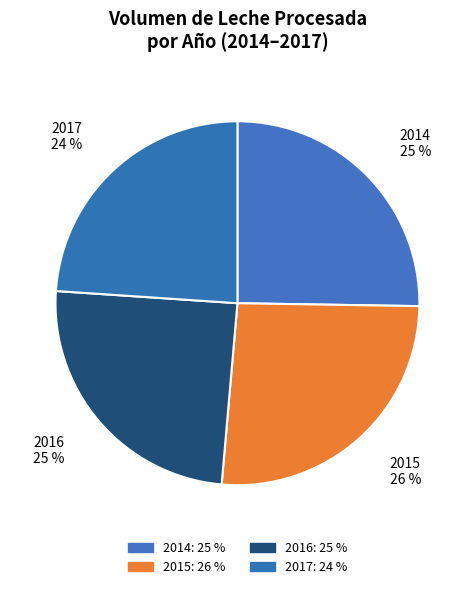

Does 2015 represent more than half of the total?

No